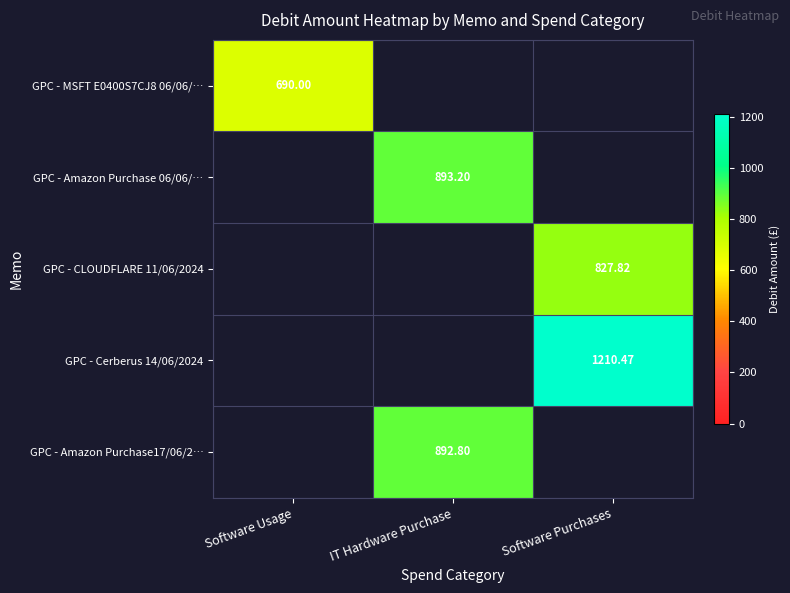

Rank the series by their maximum value, from lowest to highest.

GPC - MSFT E0400S7CJ8 06/06/…, GPC - CLOUDFLARE 11/06/2024, GPC - Amazon Purchase17/06/2…, GPC - Amazon Purchase 06/06/…, GPC - Cerberus 14/06/2024